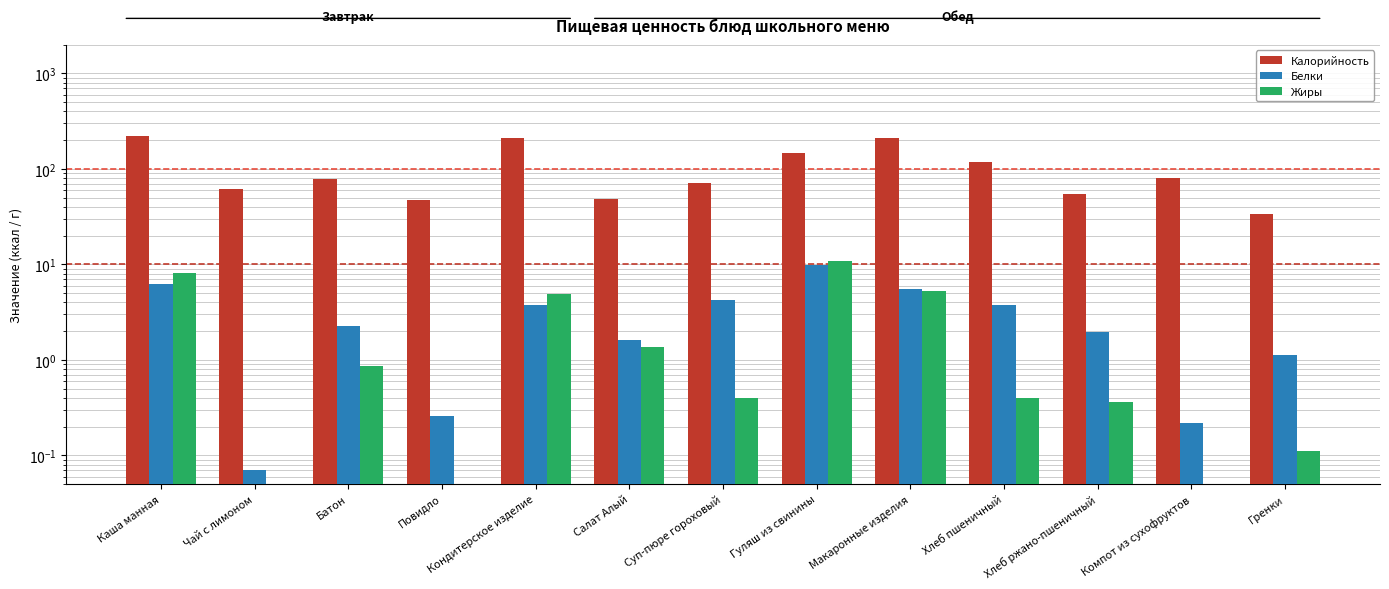

What is the sum of the Калорийность values at Чай с лимоном and Повидло?

109.4